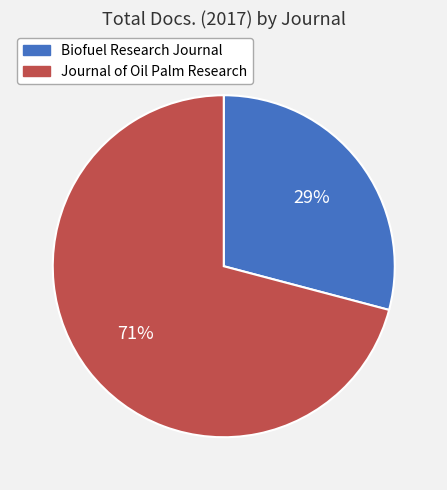

To the nearest percent, what is the combined percentage of Biofuel Research Journal and Journal of Oil Palm Research?

100%